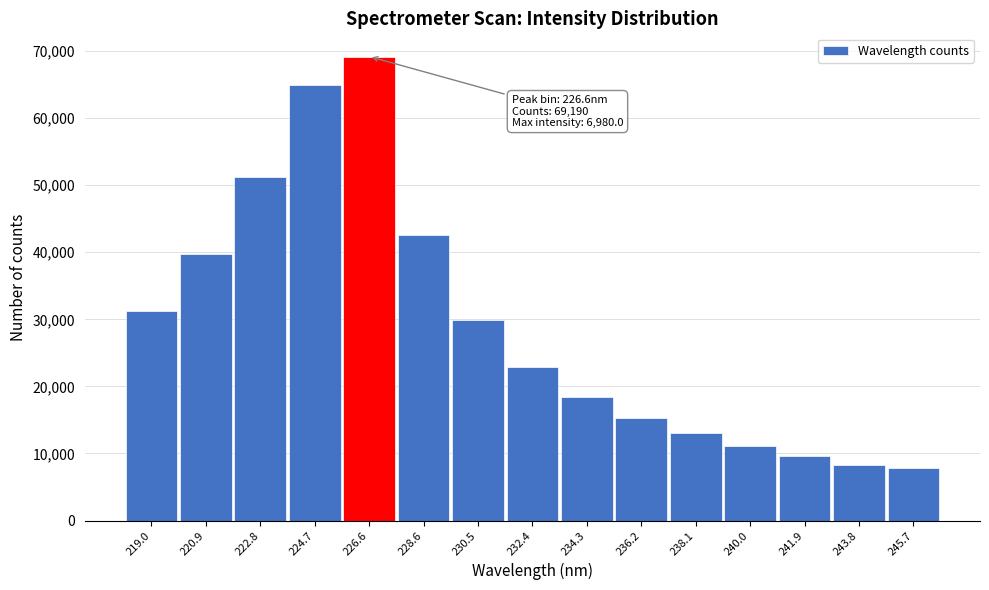

Over which range of the x-axis is the bar tallest?

225.6 to 227.6